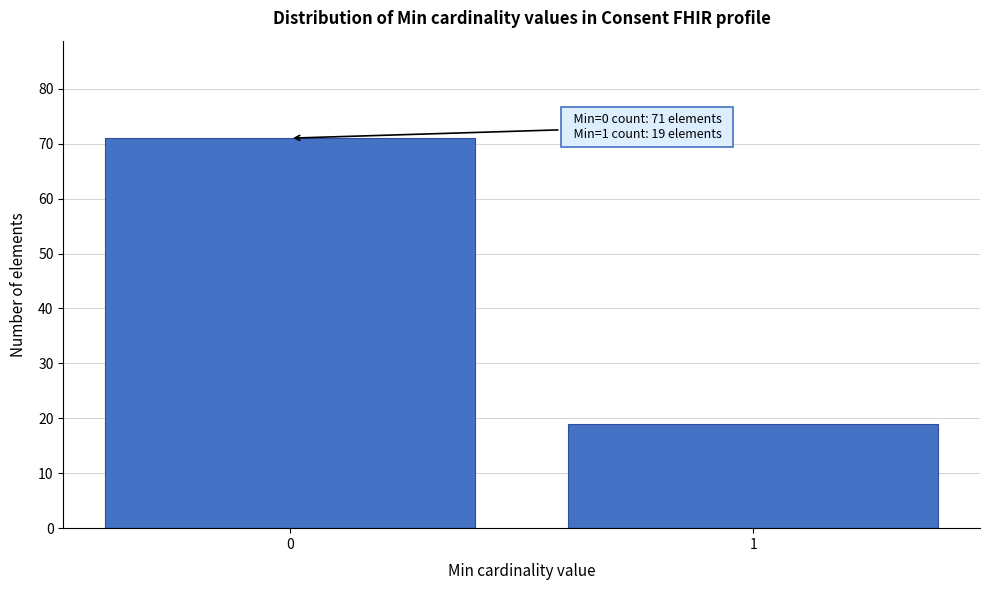

Reading left to right, what are all the values shown in this chart?

0=71	1=19